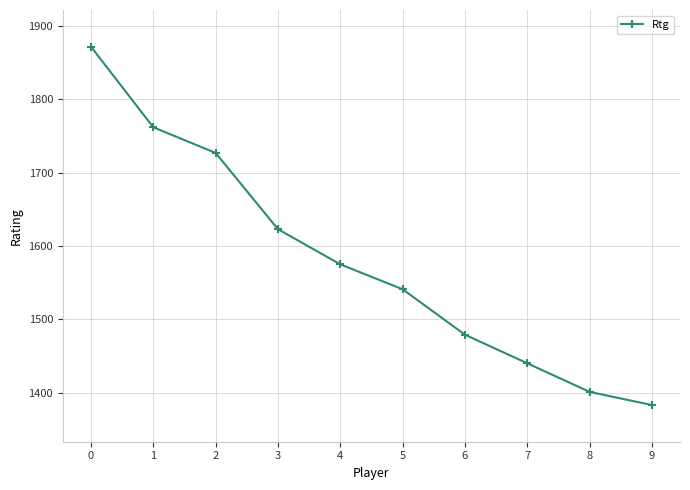

What is the average value?

1580